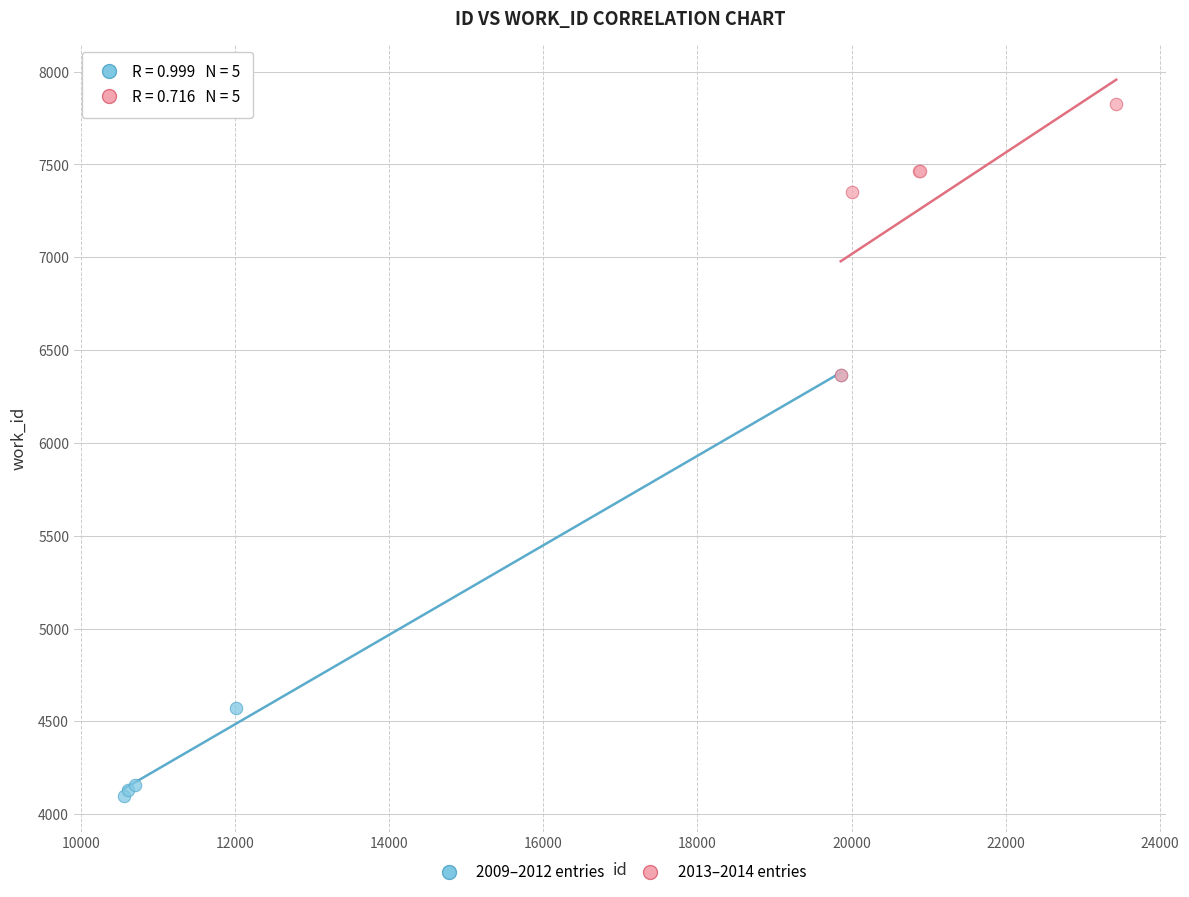

Which series reaches the minimum Y coordinate?

2009–2012 entries